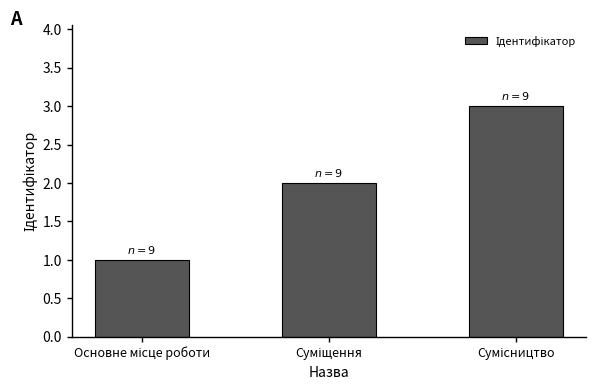

What is the sum of all values?

6